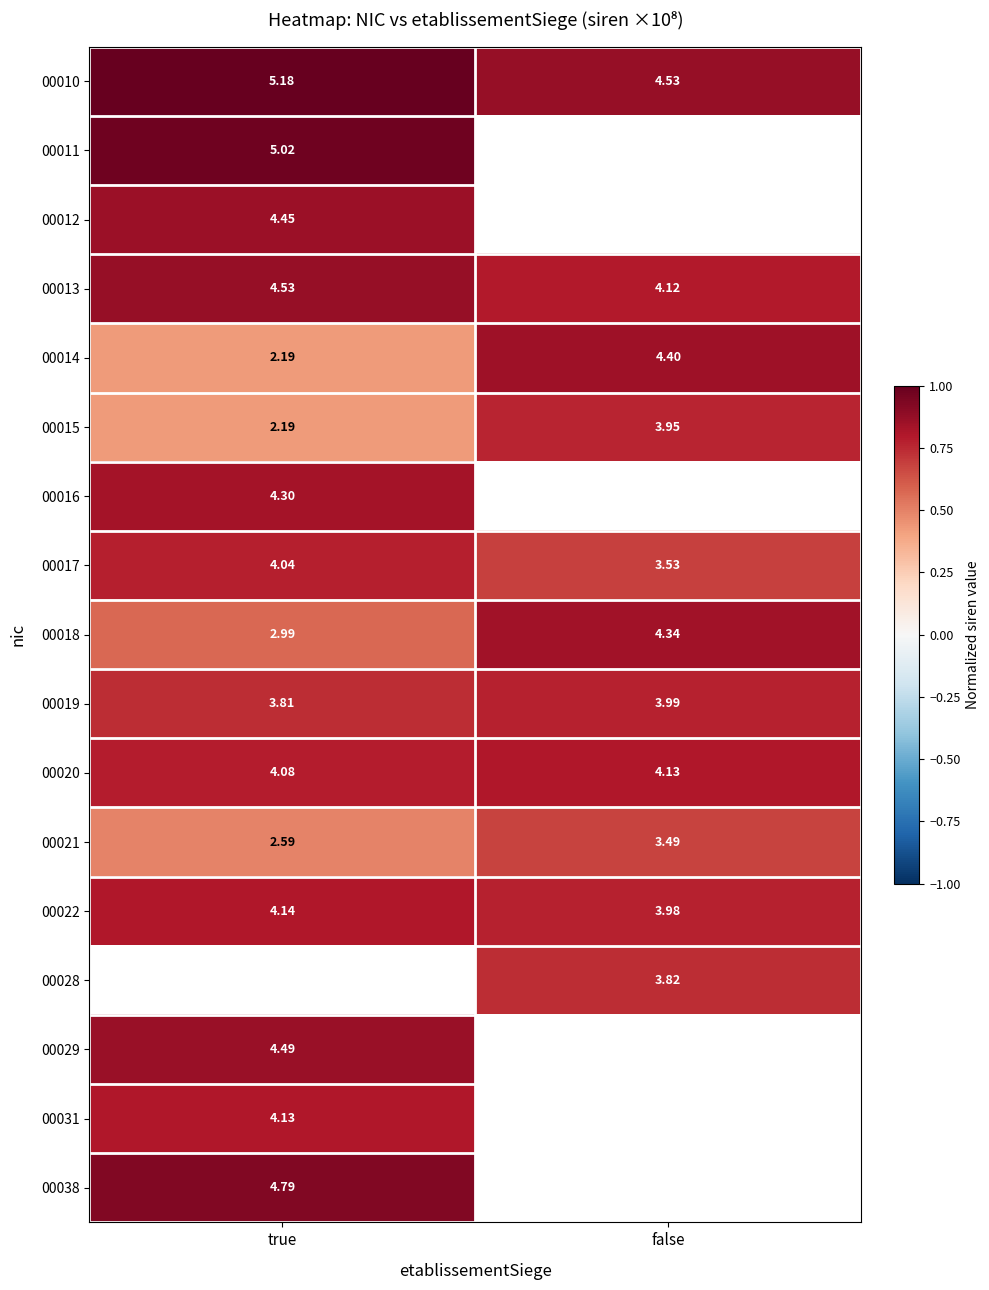

Where does the 00014 series first go above 4?

false